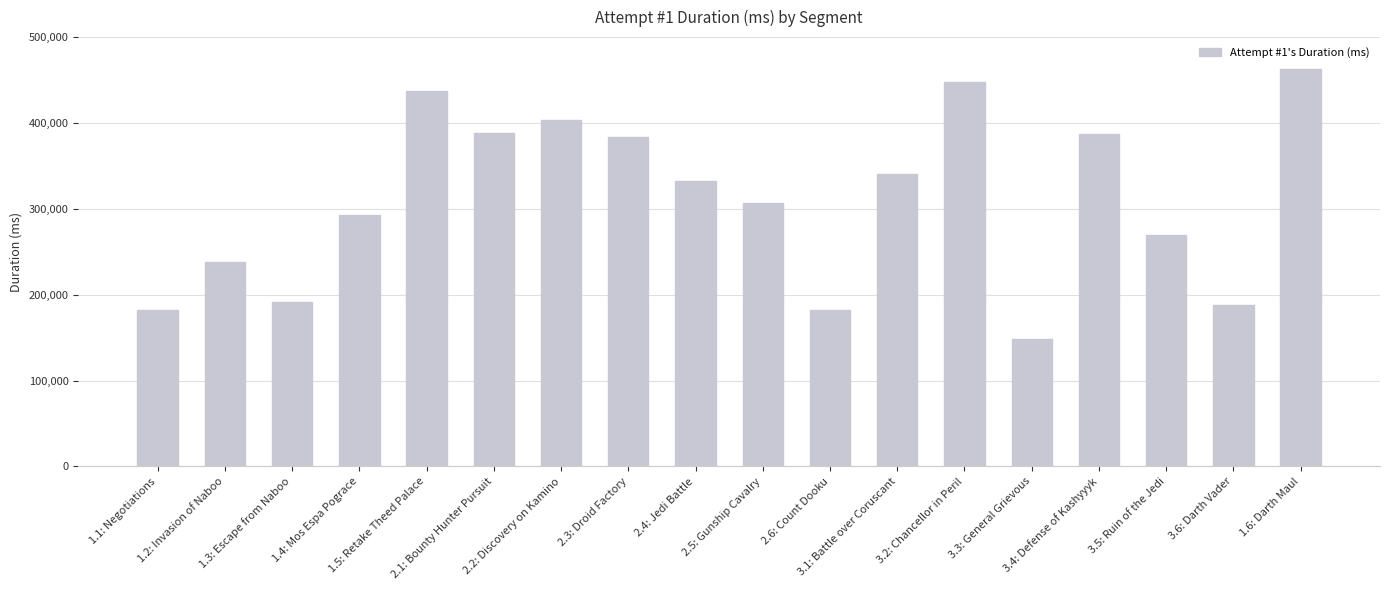

What is the sum of all values?

5582195